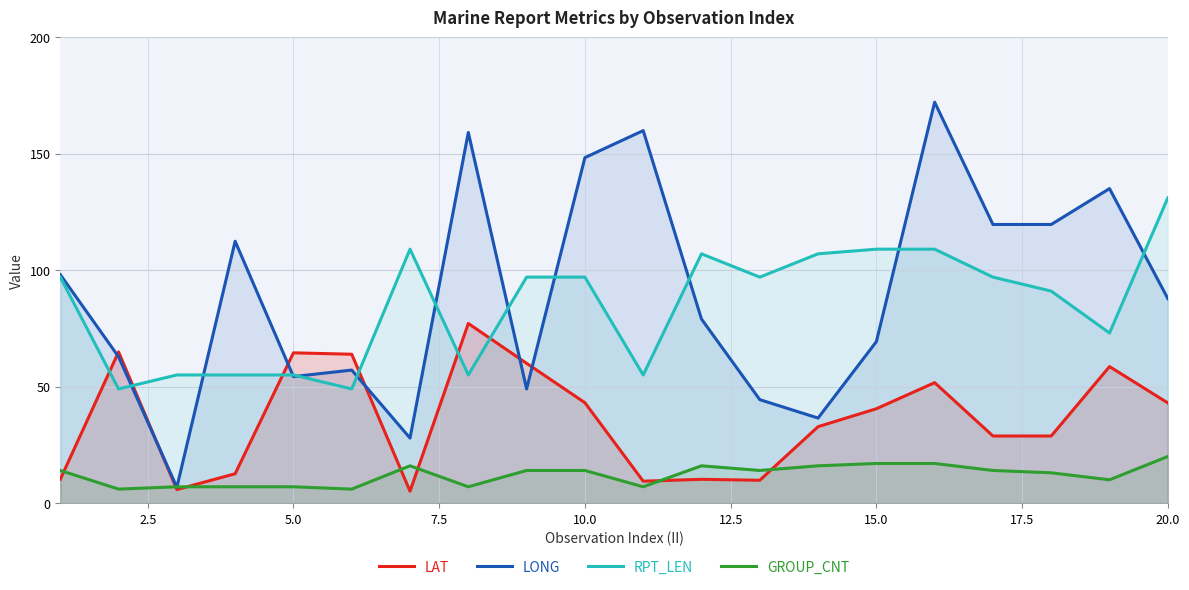

How many series are shown in this chart?

4